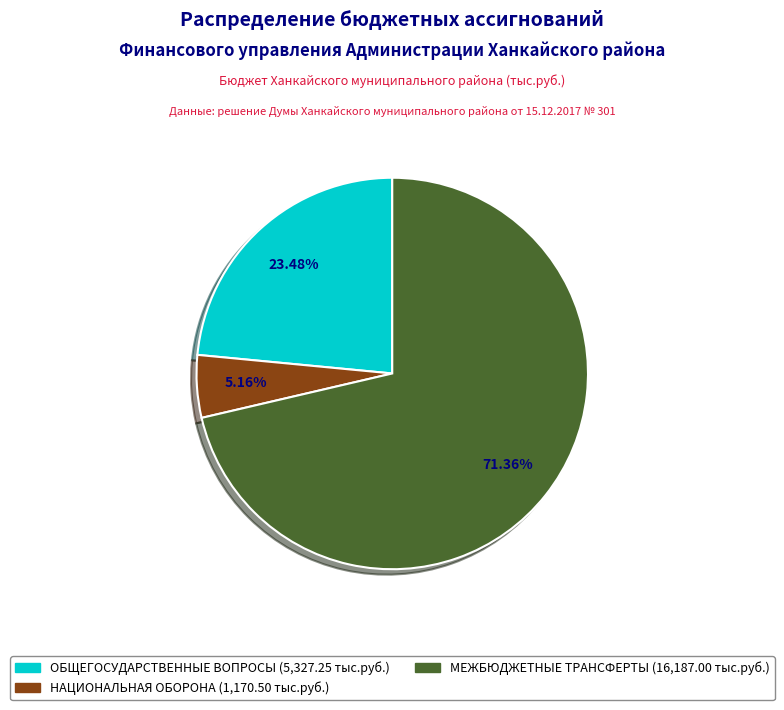

Does ОБЩЕГОСУДАРСТВЕННЫЕ ВОПРОСЫ represent more than half of the total?

No